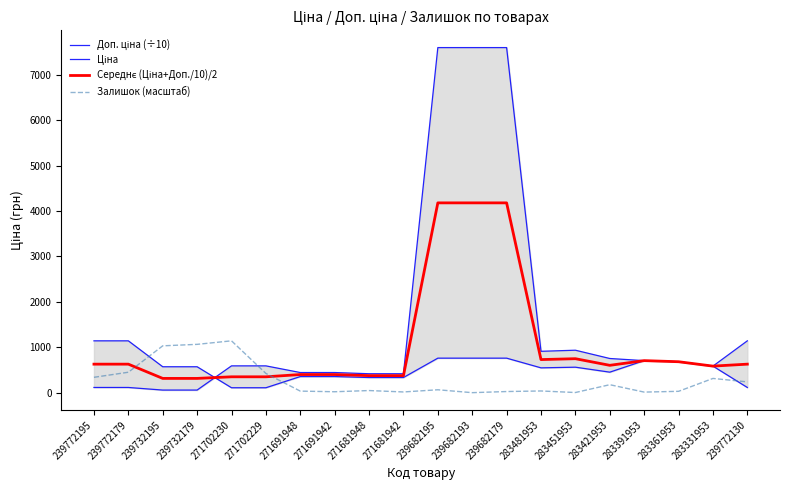

Which label corresponds to the smallest value in the chart?

239682193